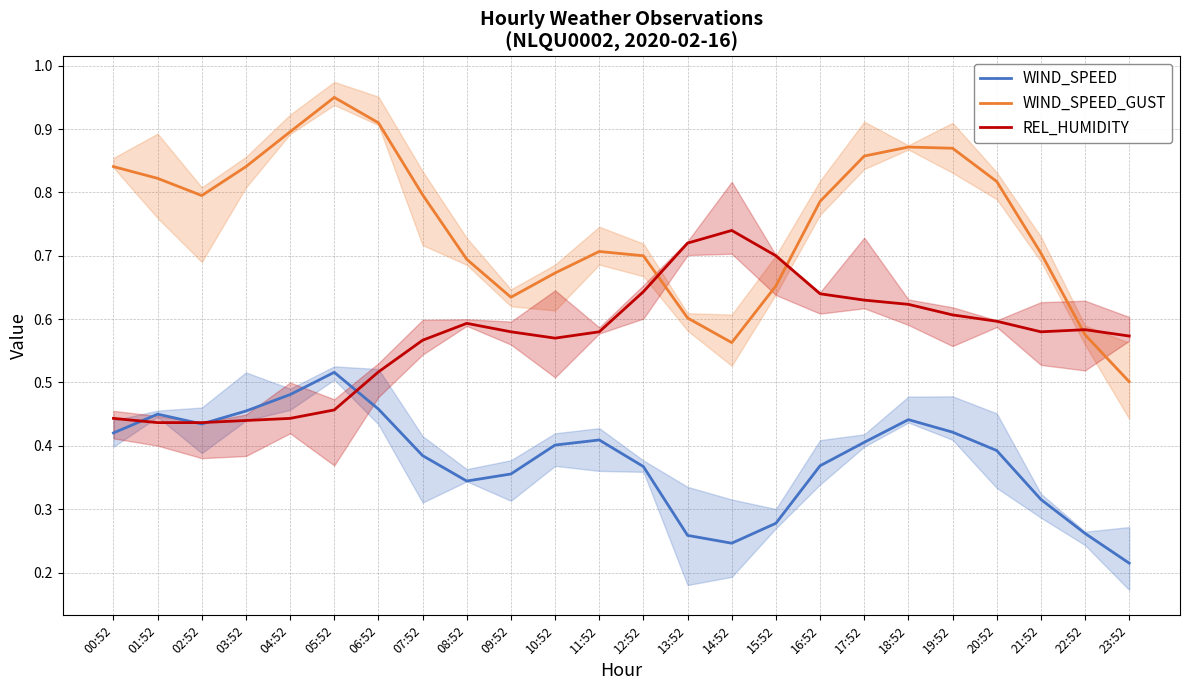

True or false: WIND_SPEED_GUST has more than 1 interior local peaks.

True